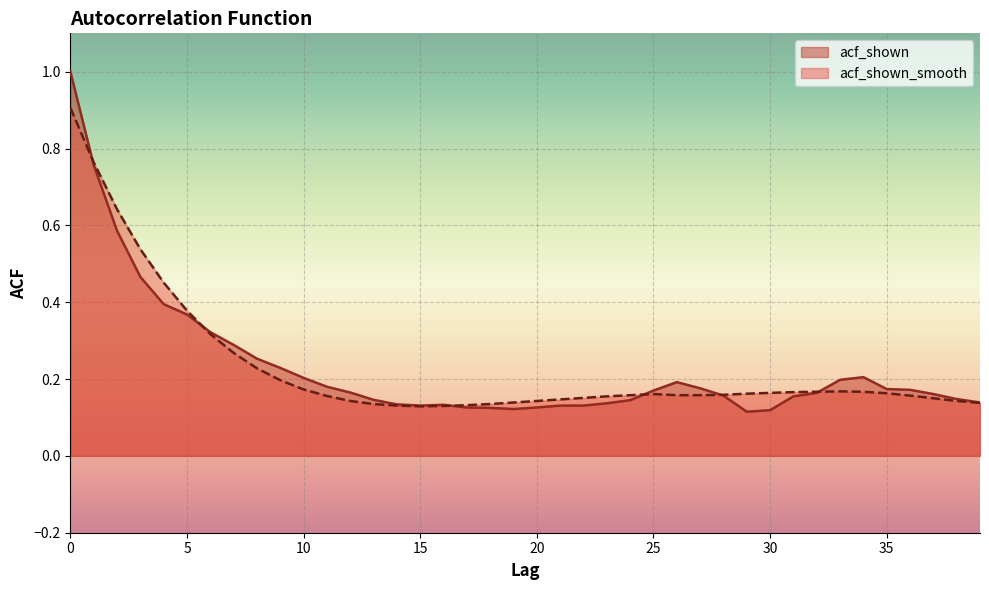

Where is acf_shown_smooth nearest to the value 0?

15